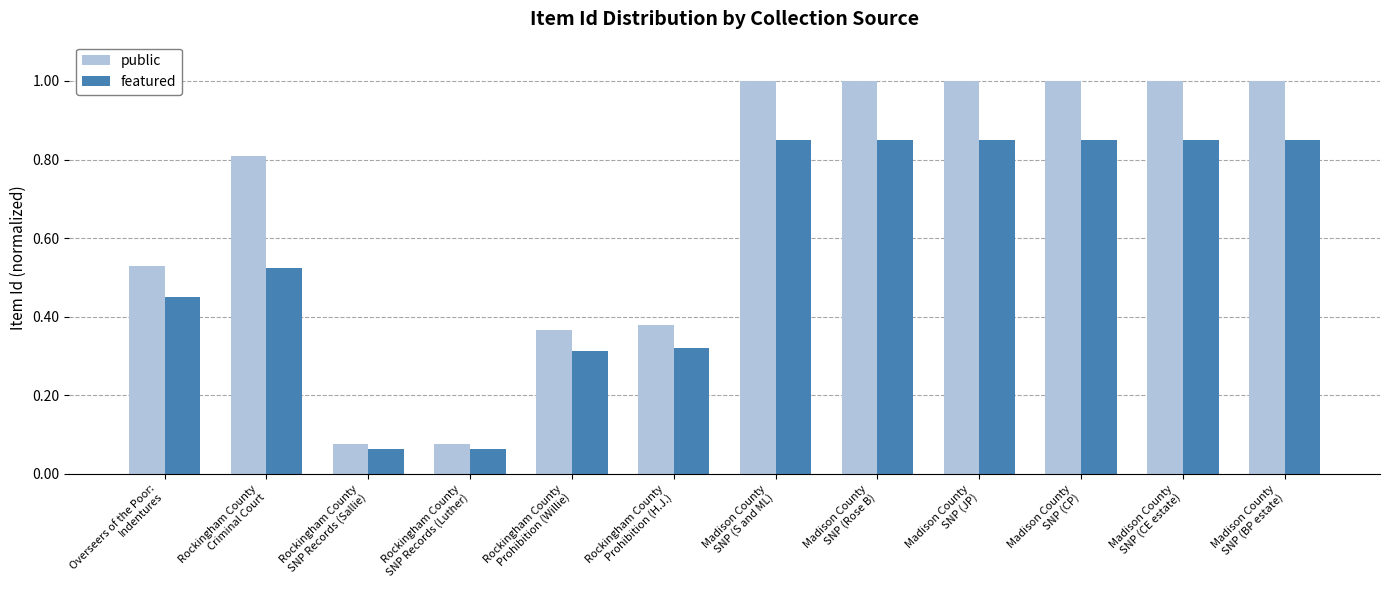

What is the sum of all featured values?

6.8